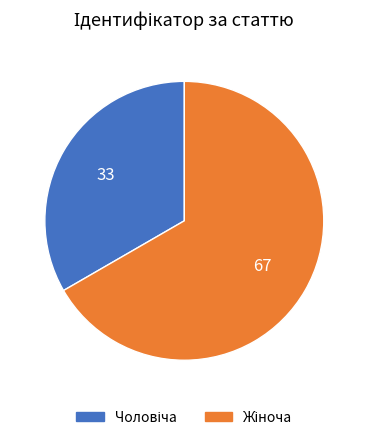

Is there a majority slice in this chart?

Yes